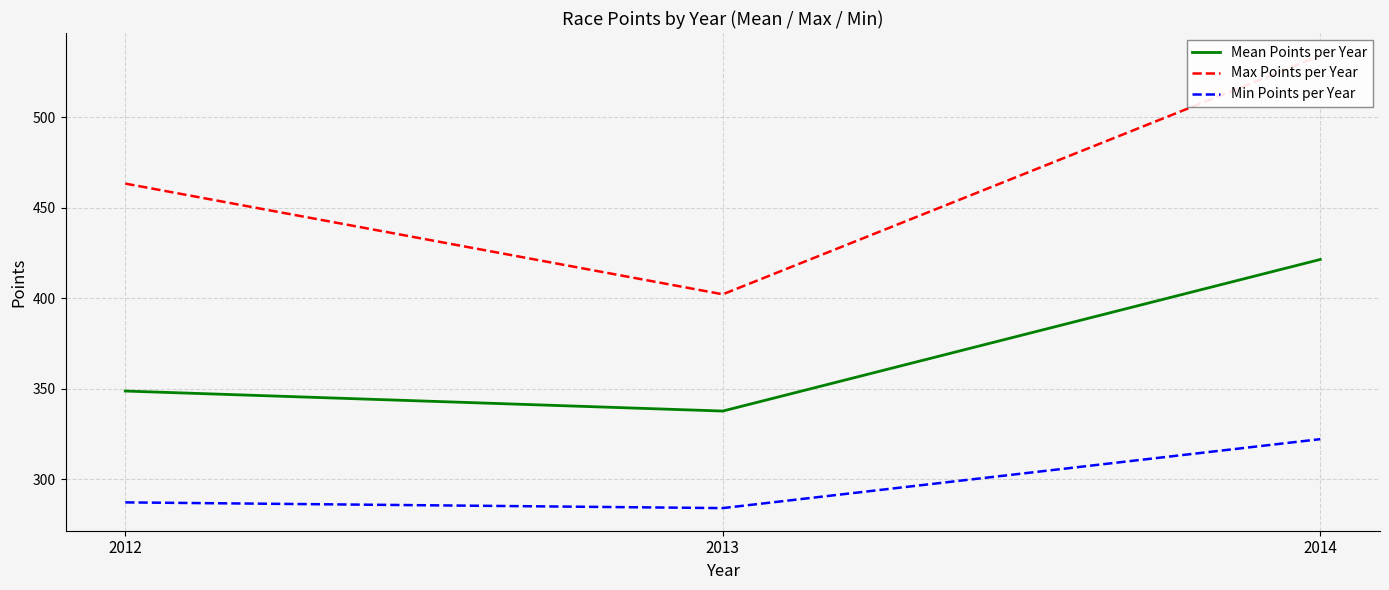

What is the difference between the maximum and minimum values in the Min Points per Year series?

38.1